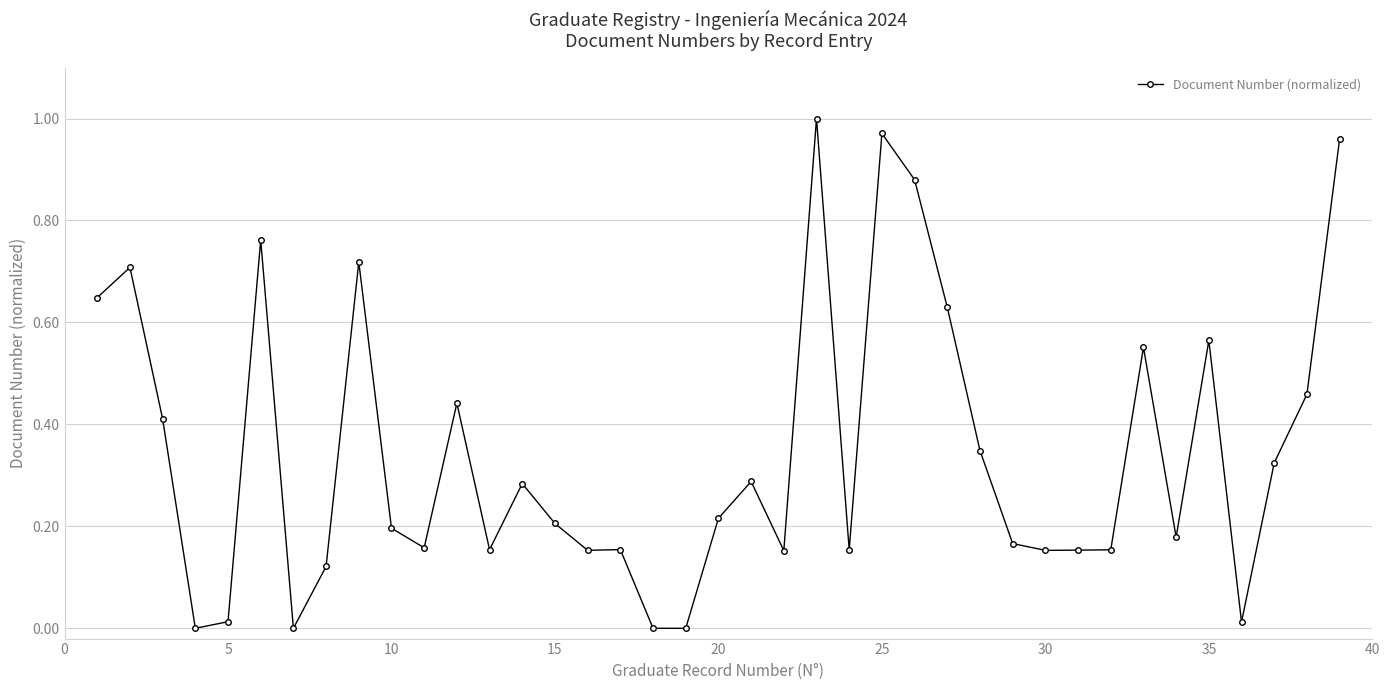

What is the sum of all values?

13.4